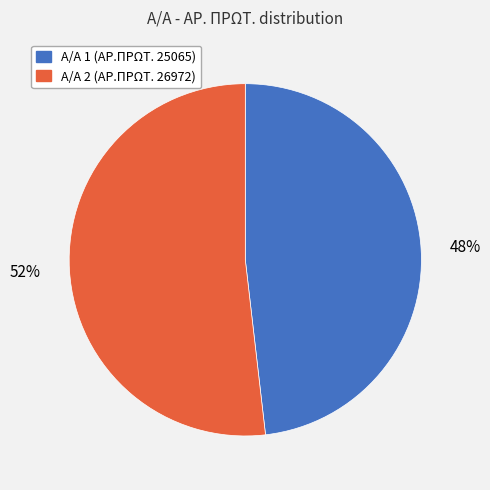

To the nearest percent, what is the difference between the largest and smallest slice percentages?

4%